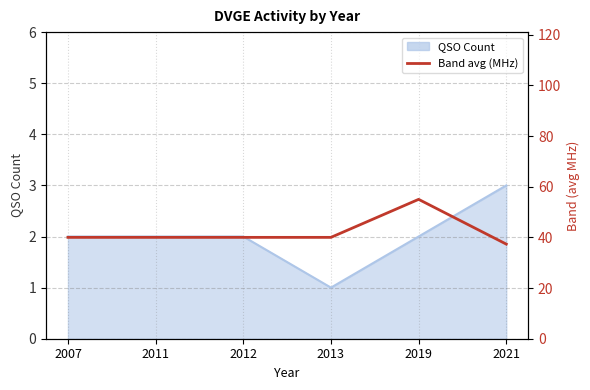

Reading left to right, extract all data points from this chart.

2007=40.0	2011=40.0	2012=40.0	2013=40.0	2019=55.0	2021=37.3